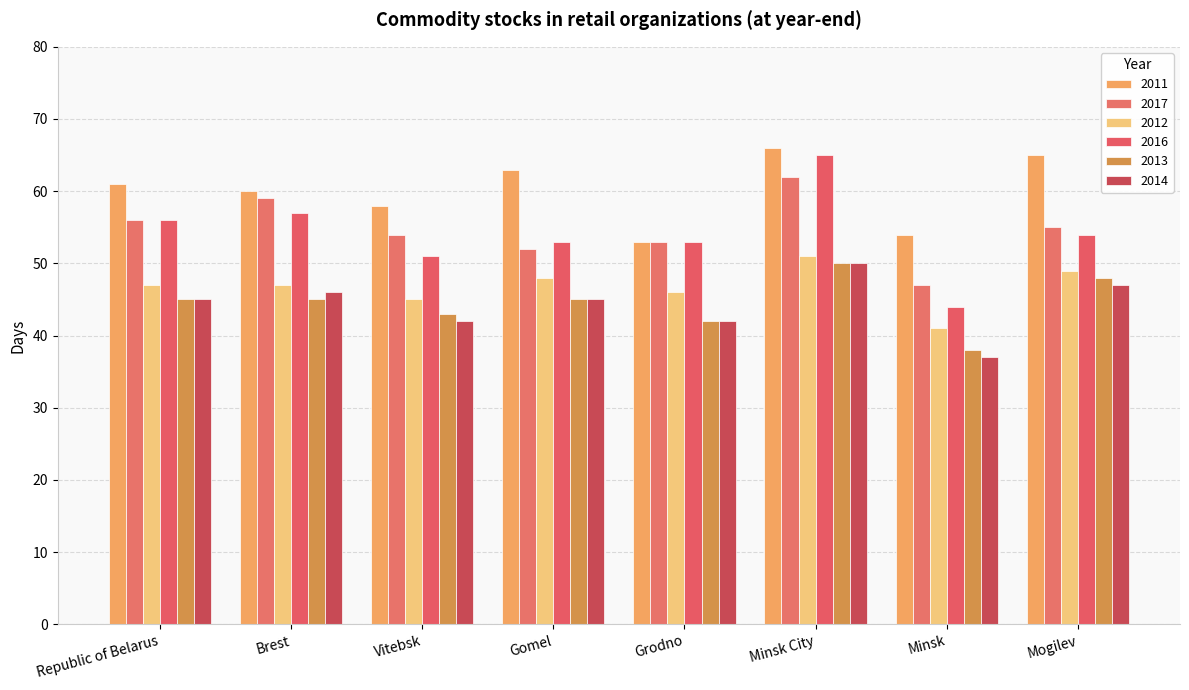

Which category has the highest value in the 2013 series?

Minsk City